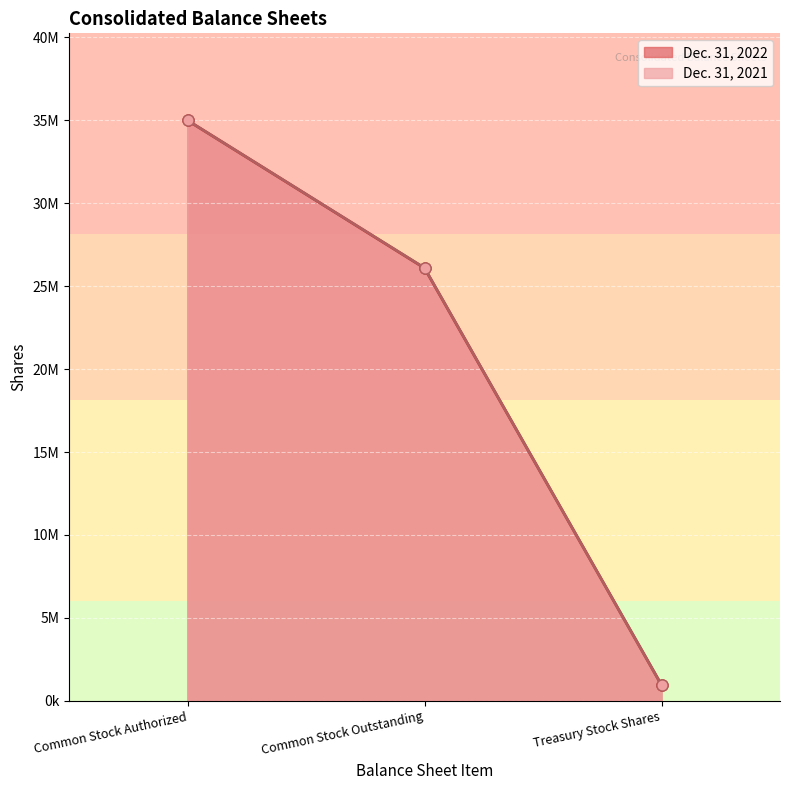

List the labels in order of Dec. 31, 2021 value, smallest first.

Treasury Stock Shares, Common Stock Outstanding, Common Stock Authorized